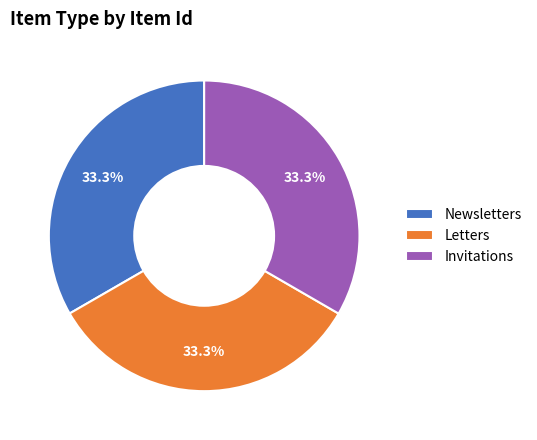

Combined, do Newsletters and Letters account for over 50%?

Yes